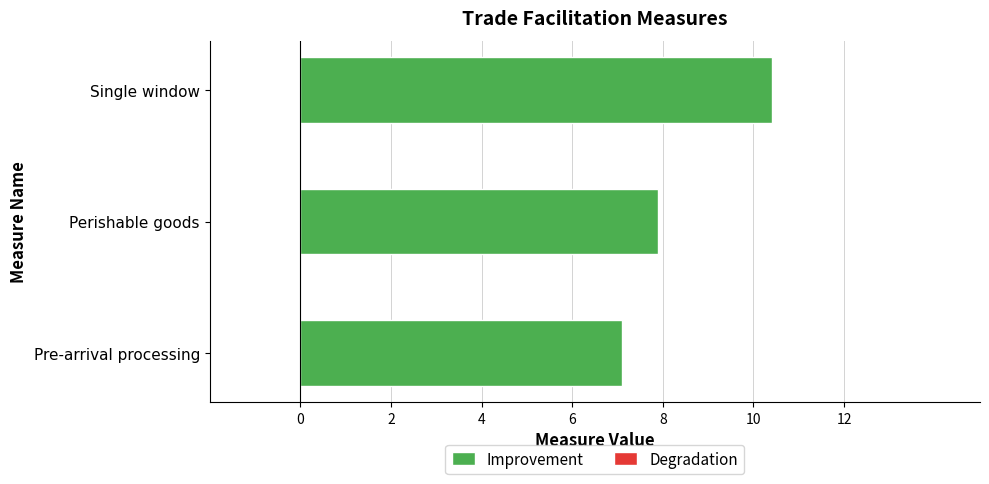

Does the chart contain stacked bars?

No